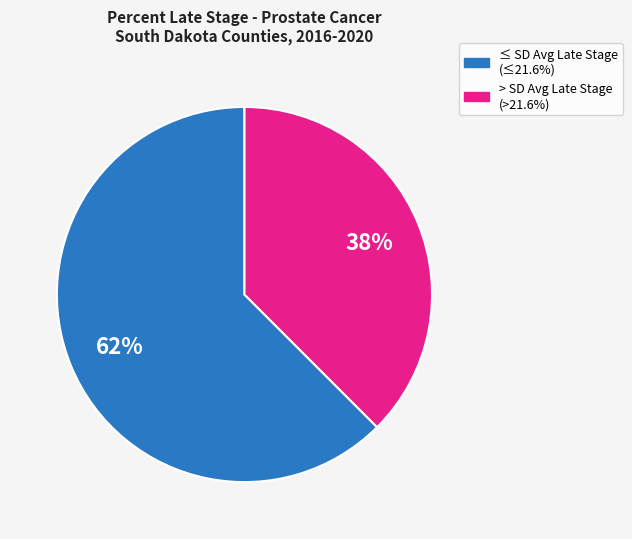

Do ≤ SD Avg Late Stage (≤21.6%) and > SD Avg Late Stage (>21.6%) together represent more than half of the pie?

Yes